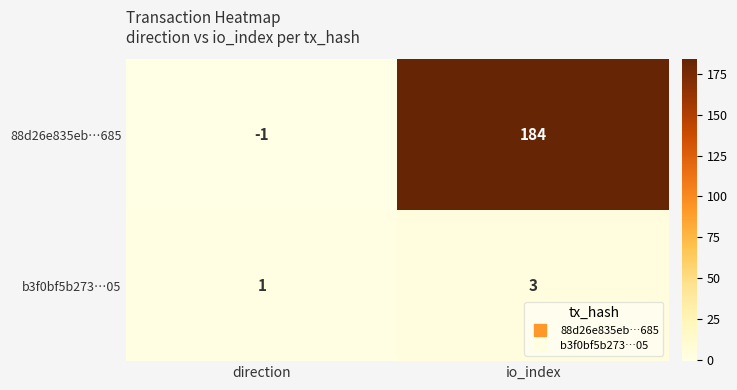

Which series has the largest total across all categories?

88d26e835eb…685